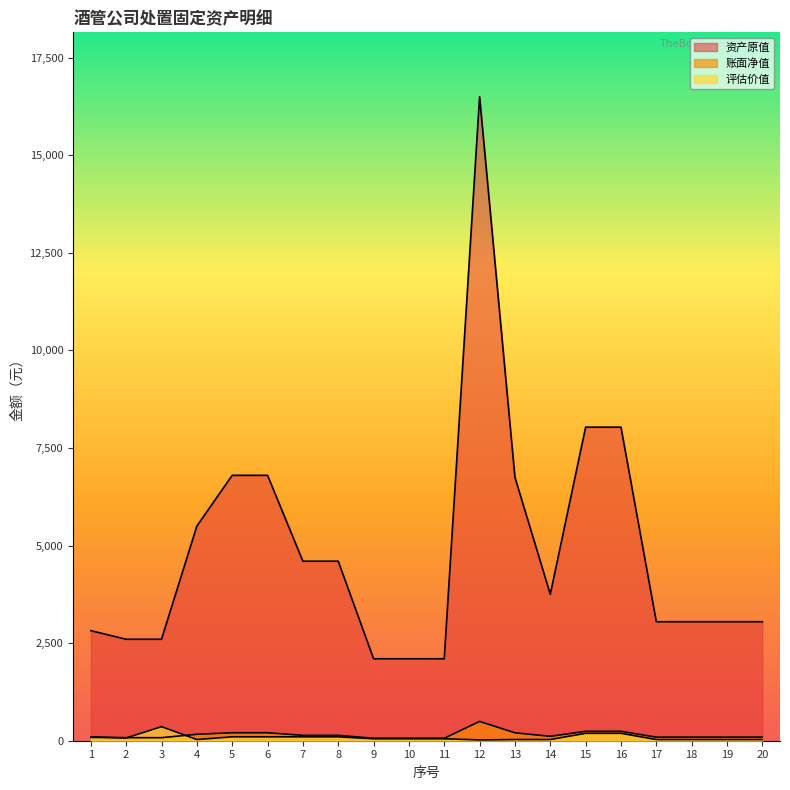

What is the difference between the 评估价值 values at 5 and 11?

50.0